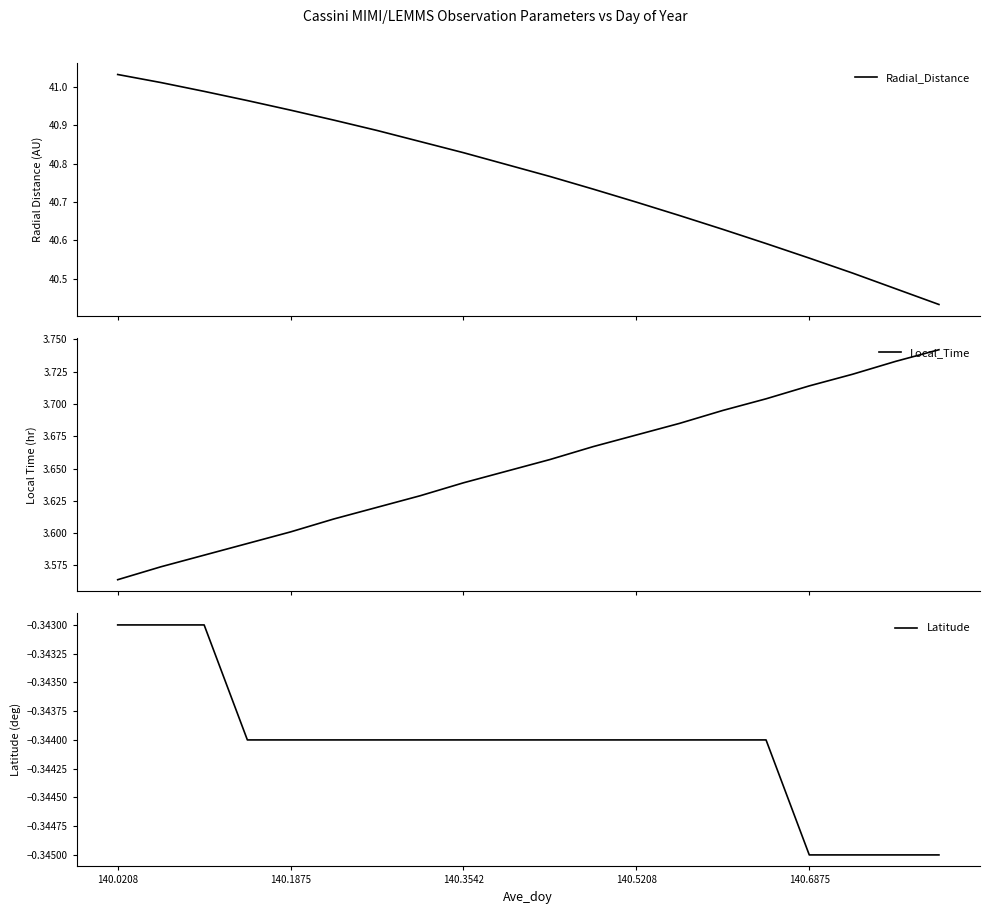

What is the average value of the Local_Time series?

3.7